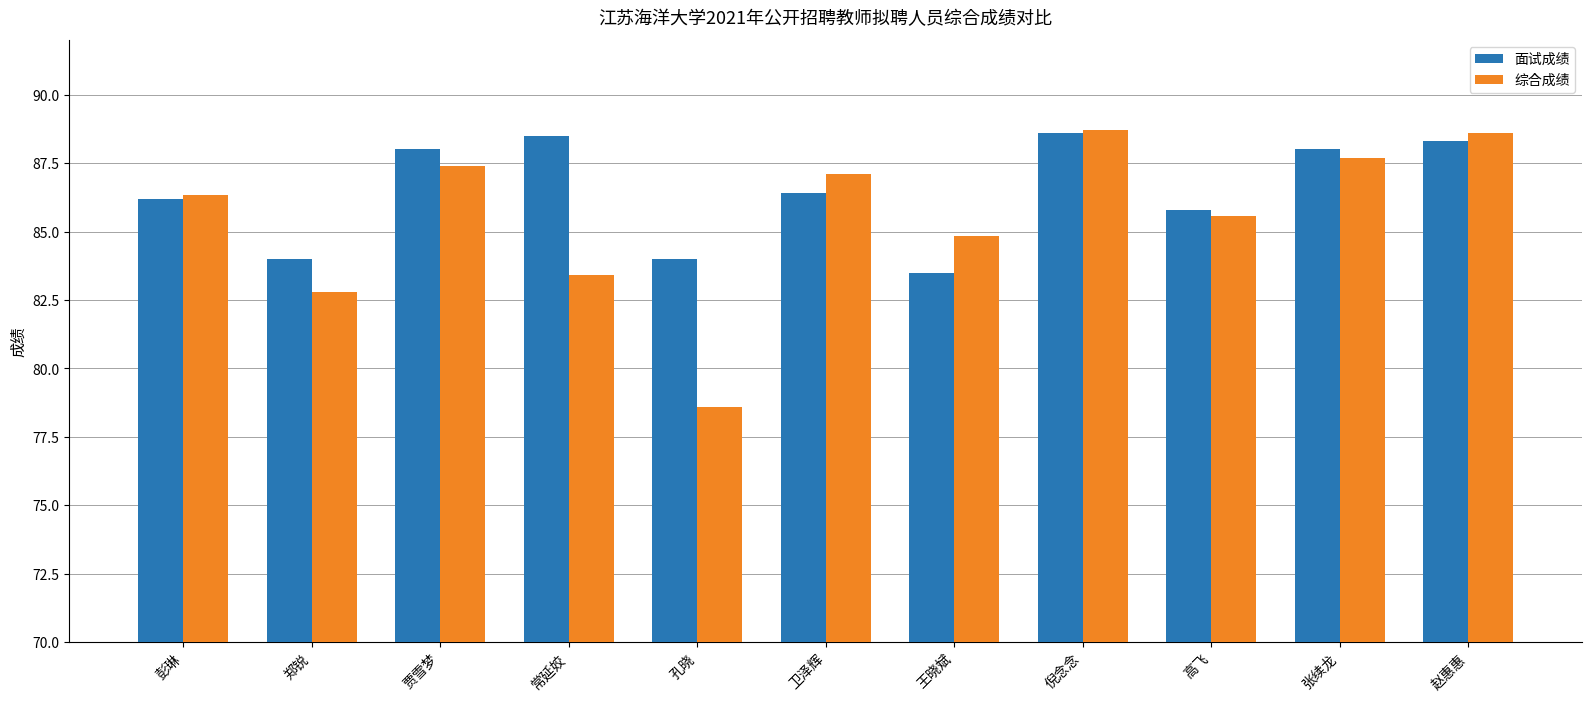

What is the smallest value displayed?

78.6